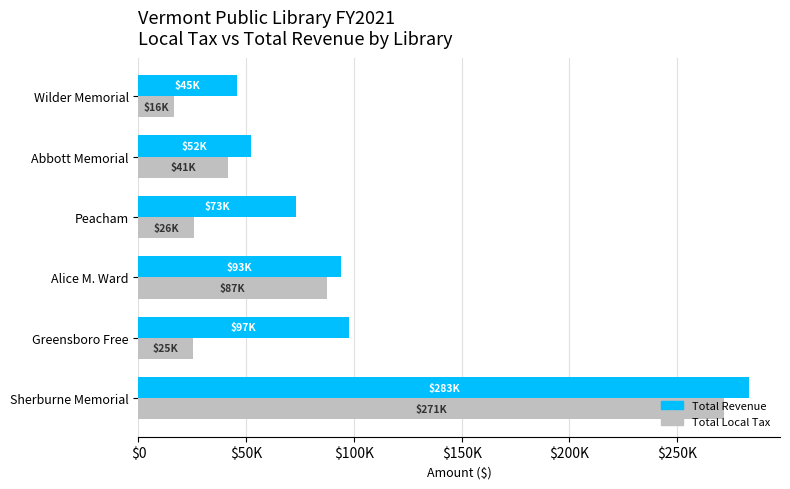

What are all the series names shown in the legend?

Total Revenue, Total Local Tax